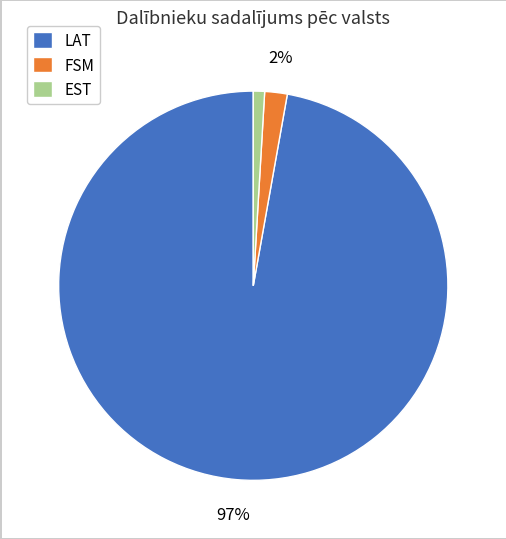

What is the ratio of the value at FSM to the value at EST?

2.0